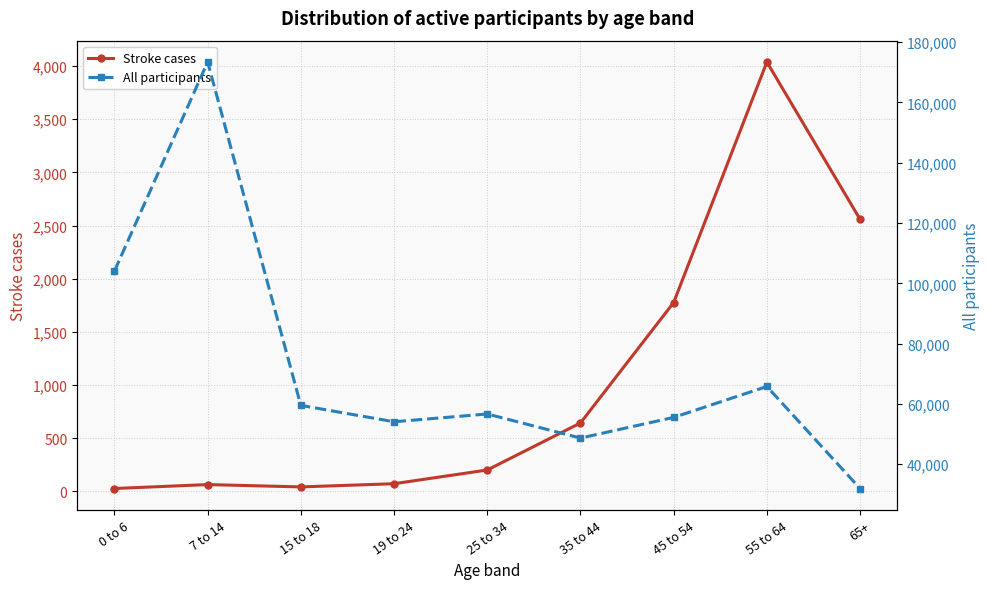

What position from the right is 35 to 44?

4